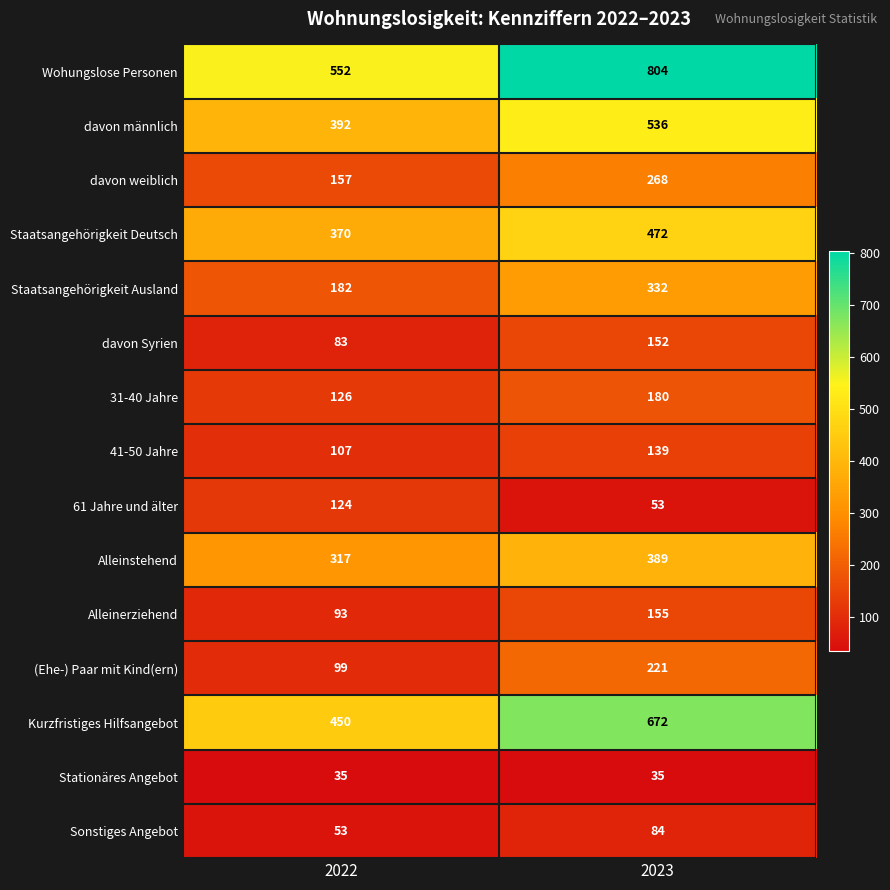

Rank the series by their maximum value, from lowest to highest.

Stationäres Angebot, Sonstiges Angebot, 61 Jahre und älter, 41-50 Jahre, davon Syrien, Alleinerziehend, 31-40 Jahre, (Ehe-) Paar mit Kind(ern), davon weiblich, Staatsangehörigkeit Ausland, Alleinstehend, Staatsangehörigkeit Deutsch, davon männlich, Kurzfristiges Hilfsangebot, Wohungslose Personen